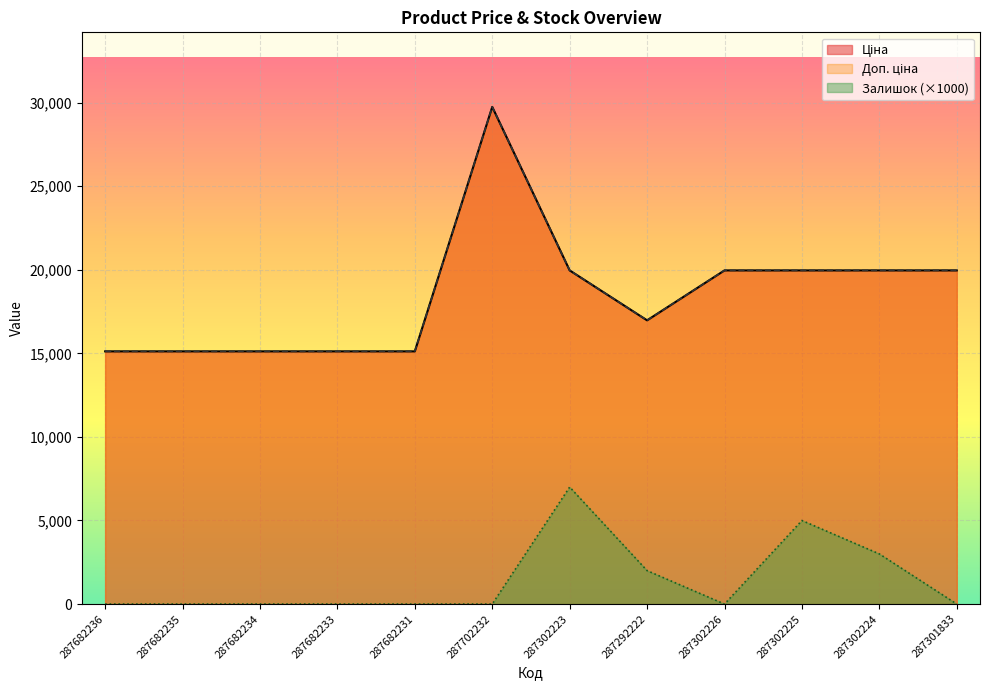

Does the chart display data point markers on the line(s)?

No